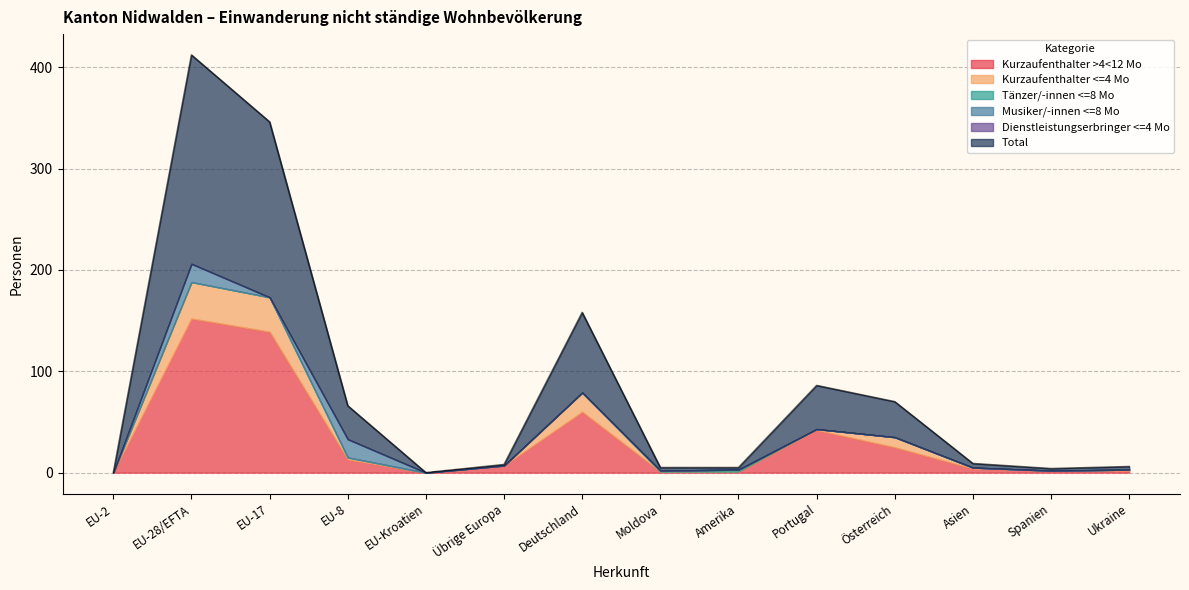

Which series has the largest range (max minus min)?

Total